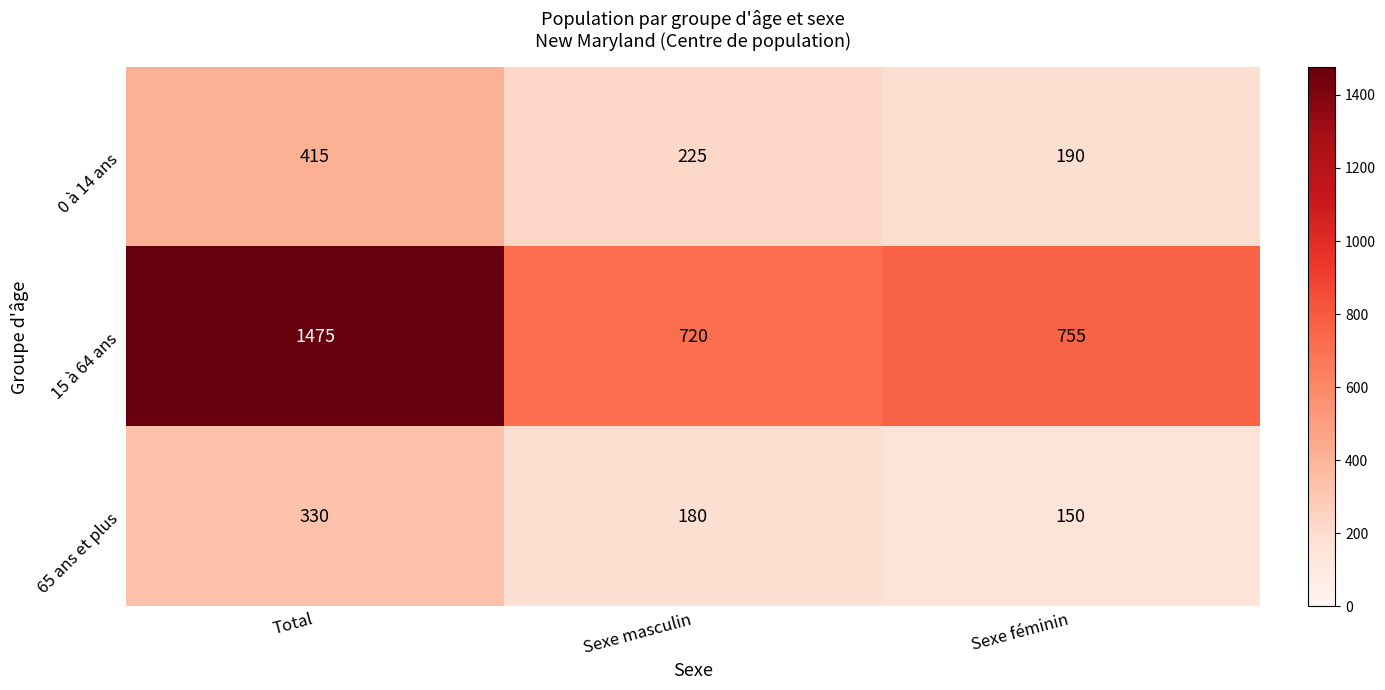

At which category is the sum across all series the highest?

Total